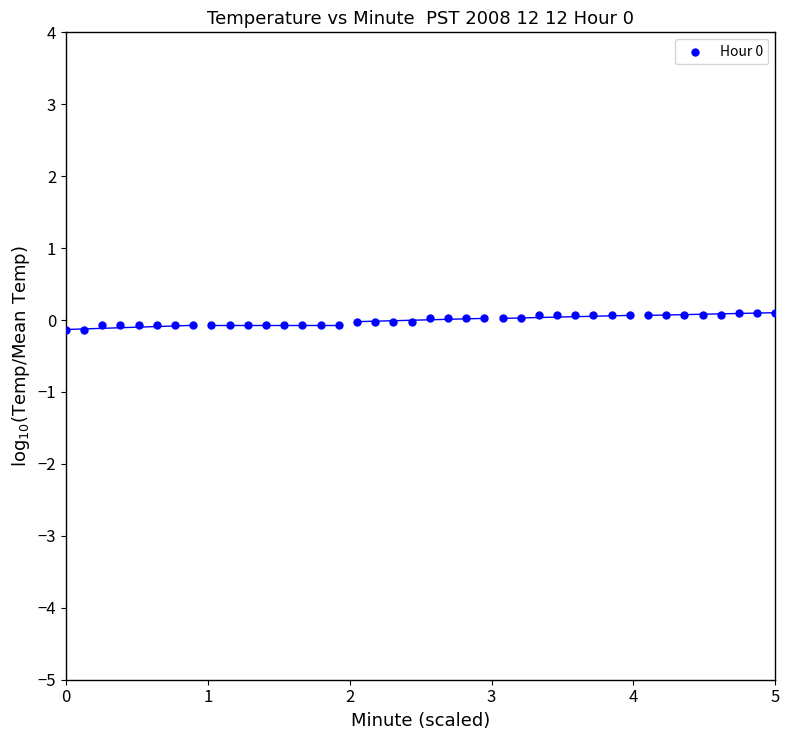

What is the range of X values (max minus min)?

5.0